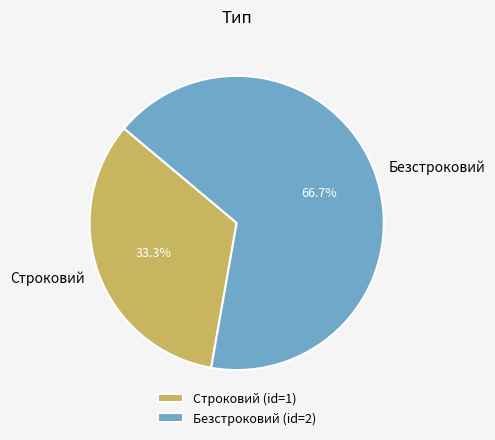

Does Строковий account for over 50% of the chart?

No